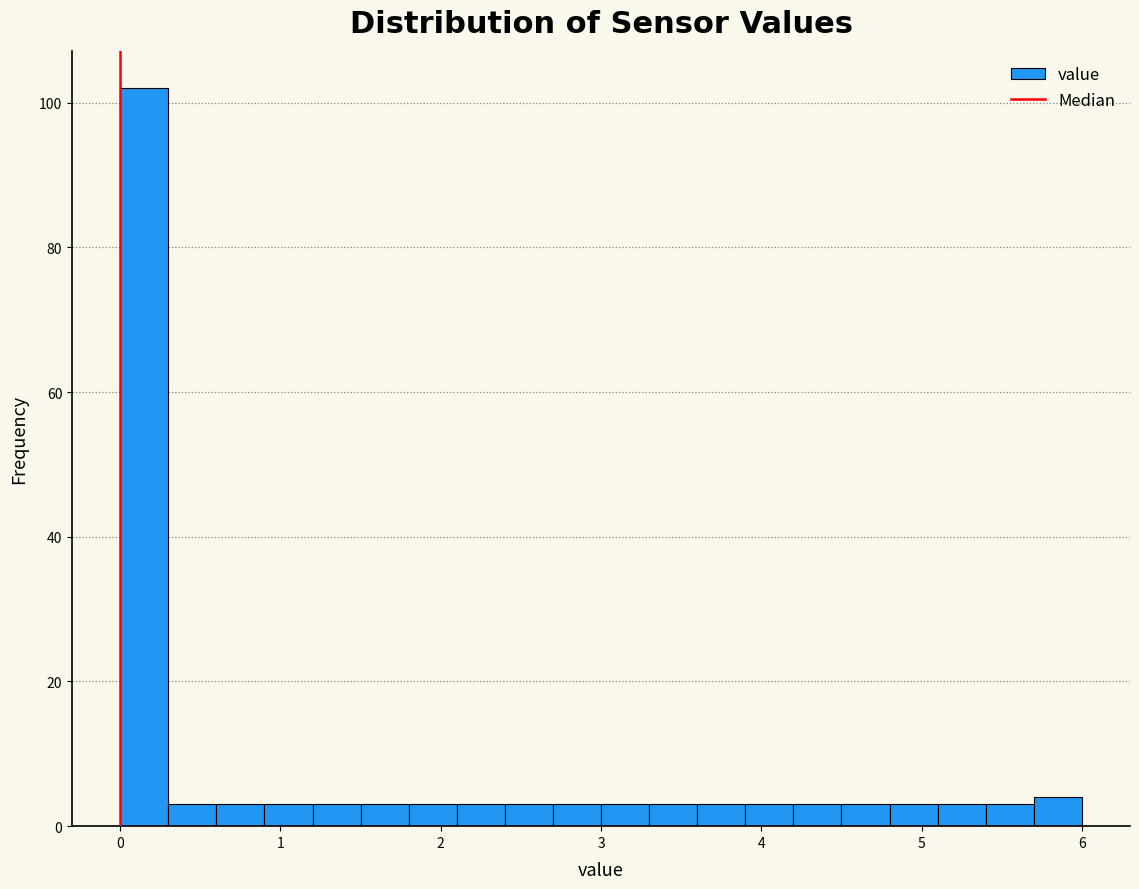

Around what value on the x-axis is the tallest bar? Give the approximate position of its centre, as read against the axis.

0.2